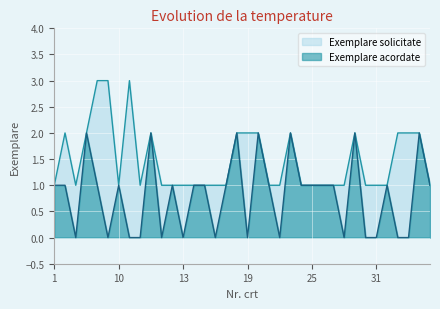

At how many categories does at least one series exceed 0?

36